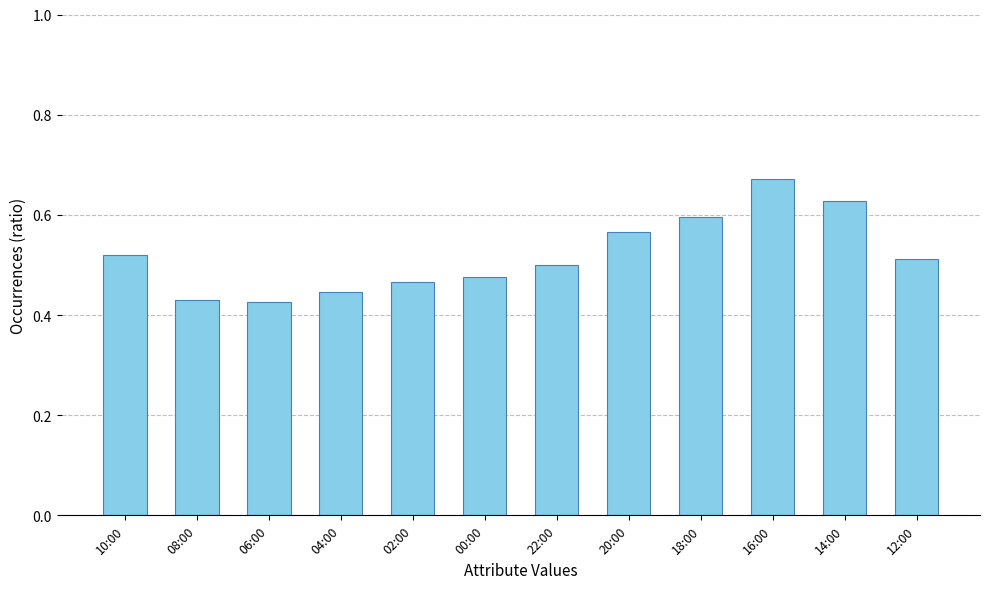

Is it true that the value at 22:00 is 0.3?

False